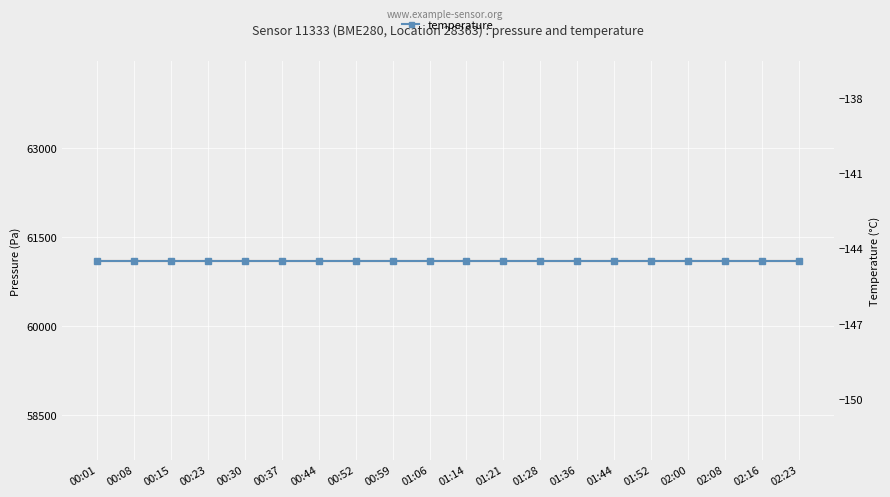

What is the label of the 12th point from the left?

01:21